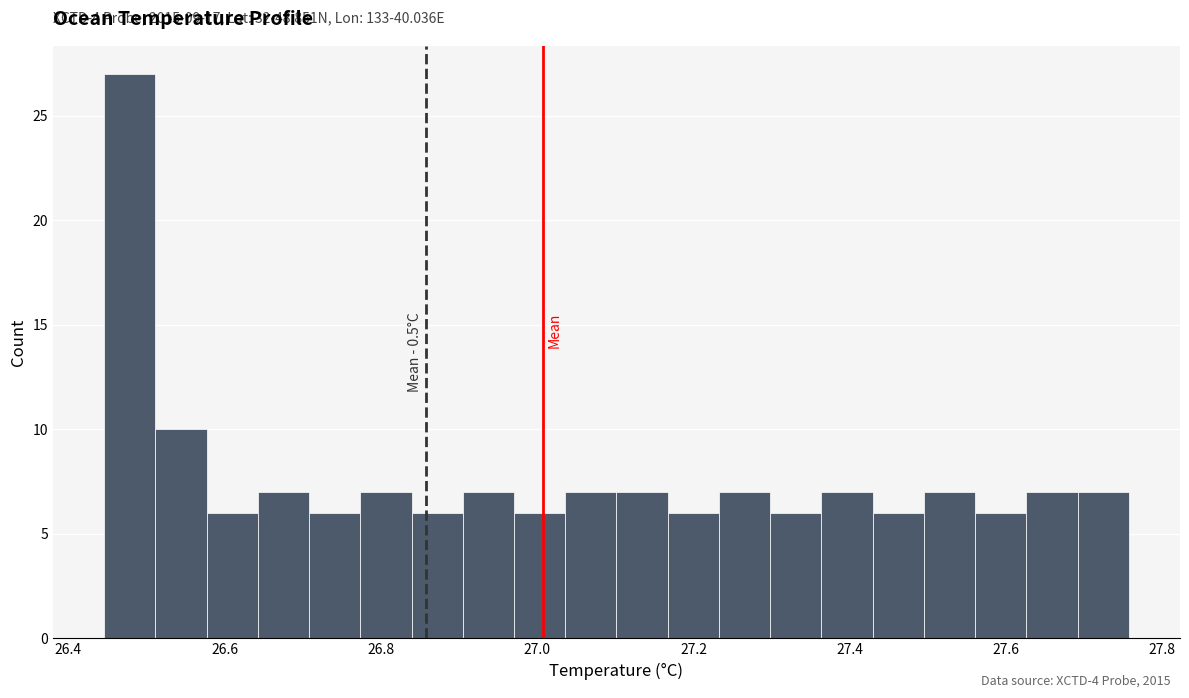

Read against the x-axis, roughly where is the centre of the tallest bar?

26.48